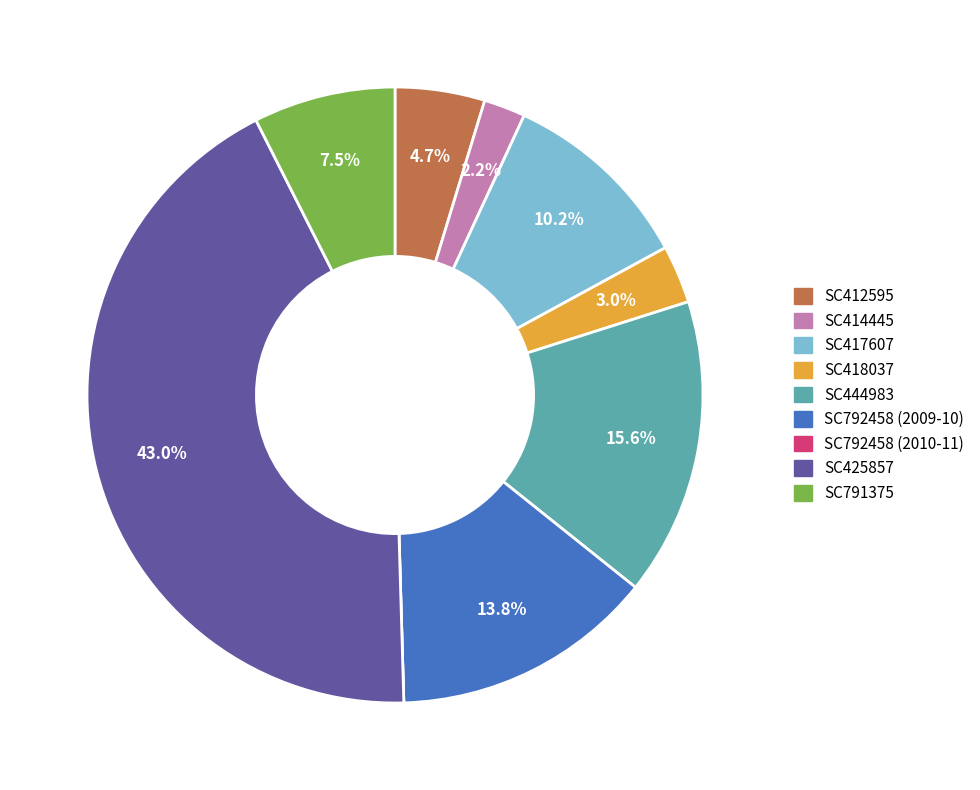

What is the total percentage of SC414445 and SC418037?

5.2%